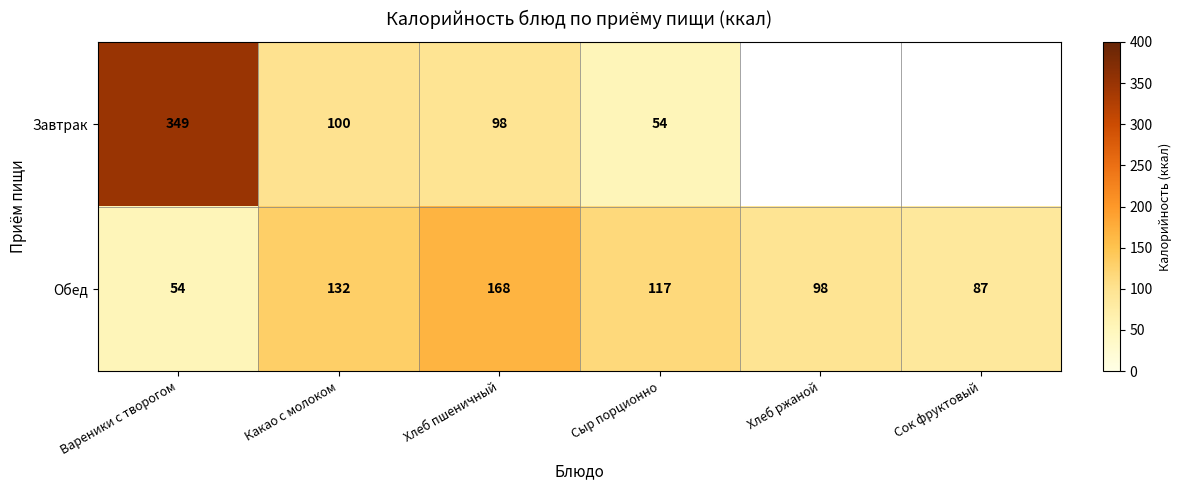

At which category is the sum across all series the highest?

Вареники с творогом